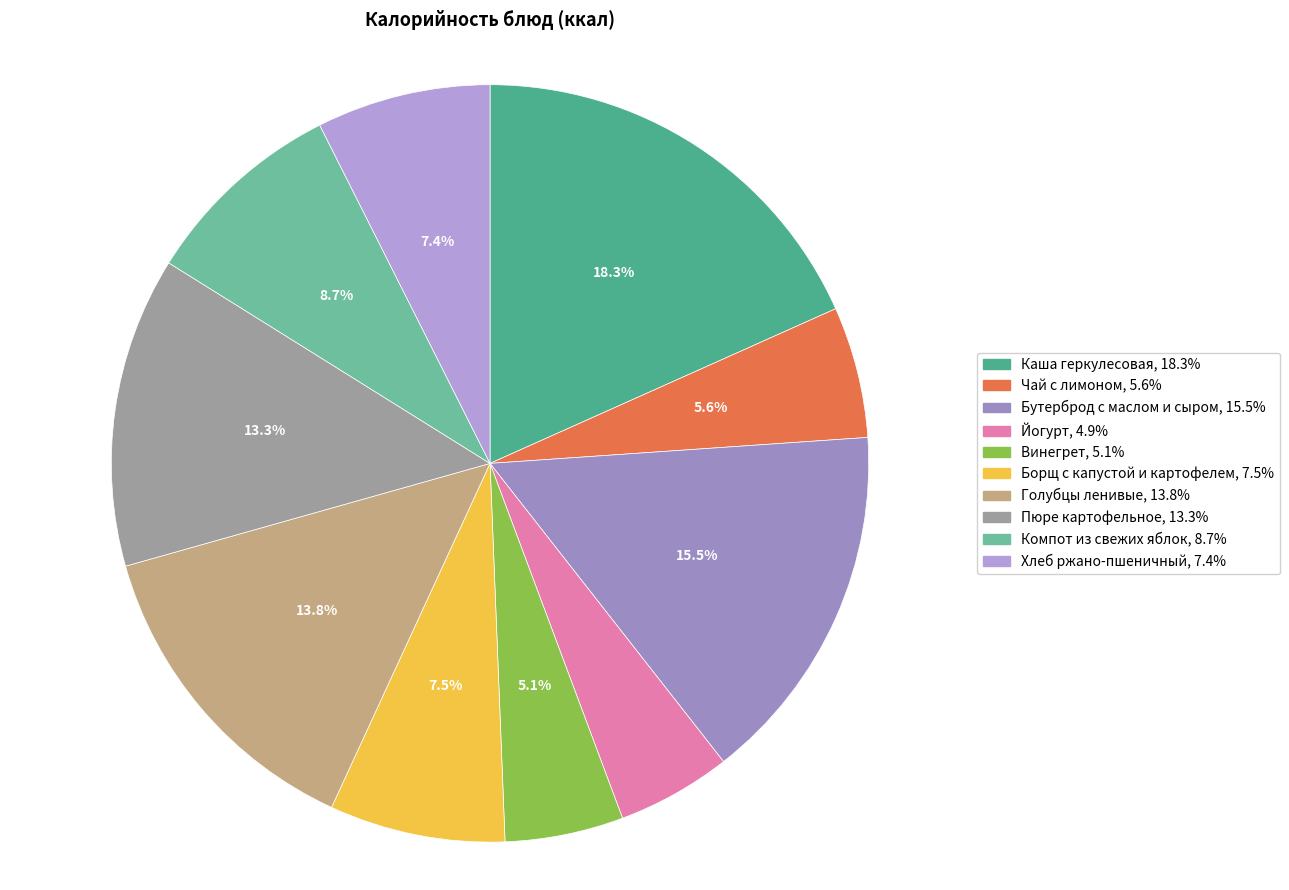

Which slice is the largest?

Каша геркулесовая